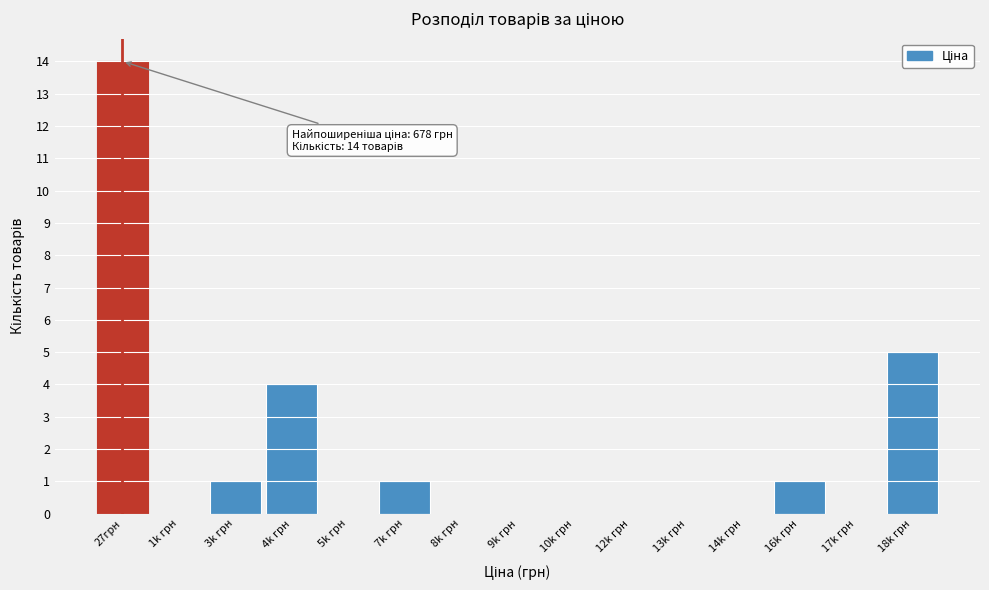

What is the sum of all values?

26